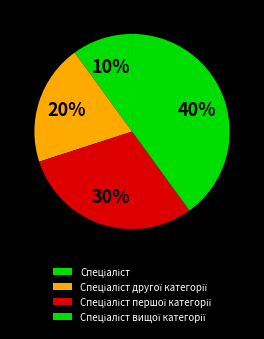

What percentage do Спеціаліст вищої категорії and Спеціаліст другої категорії together represent?

60.0%